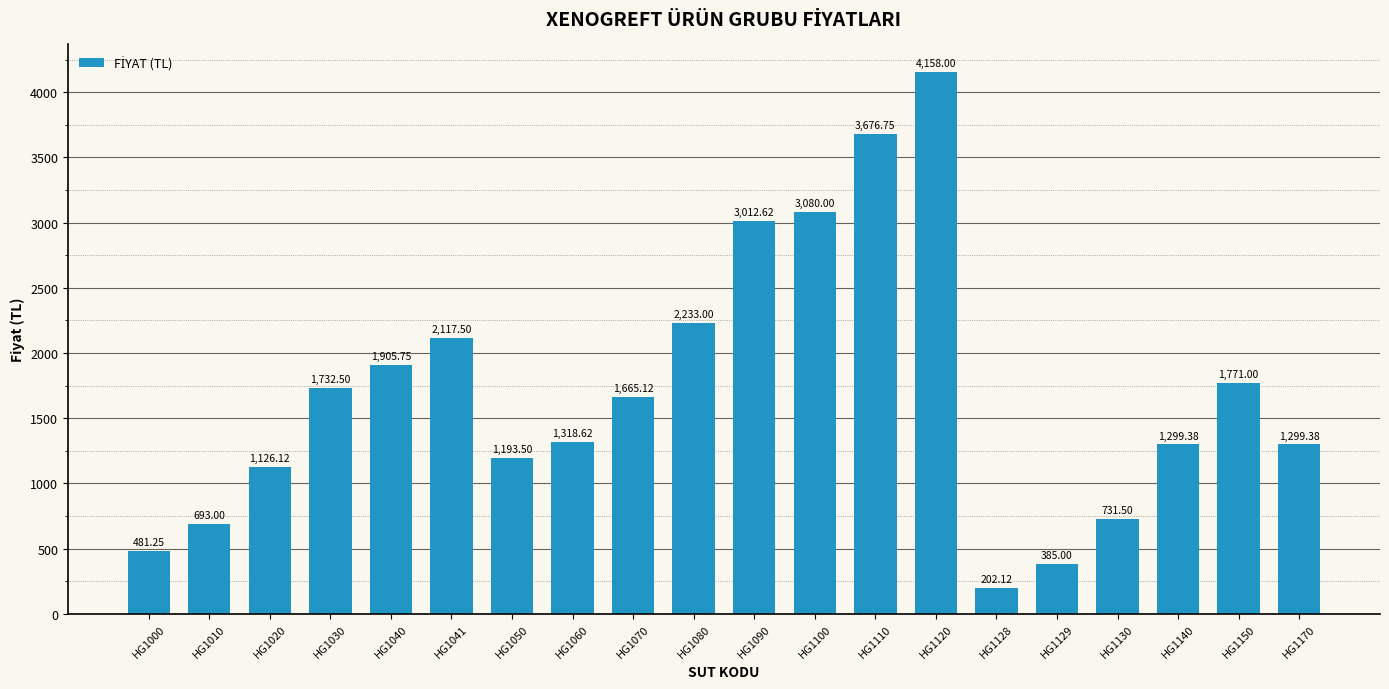

What is the approximate value at HG1060?

1318.6